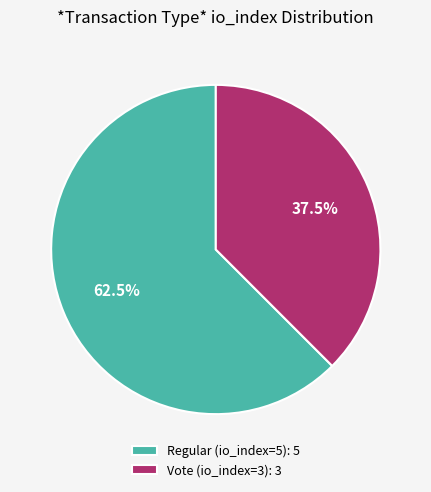

Rank the categories by value from highest to lowest.

Regular (io_index=5), Vote (io_index=3)